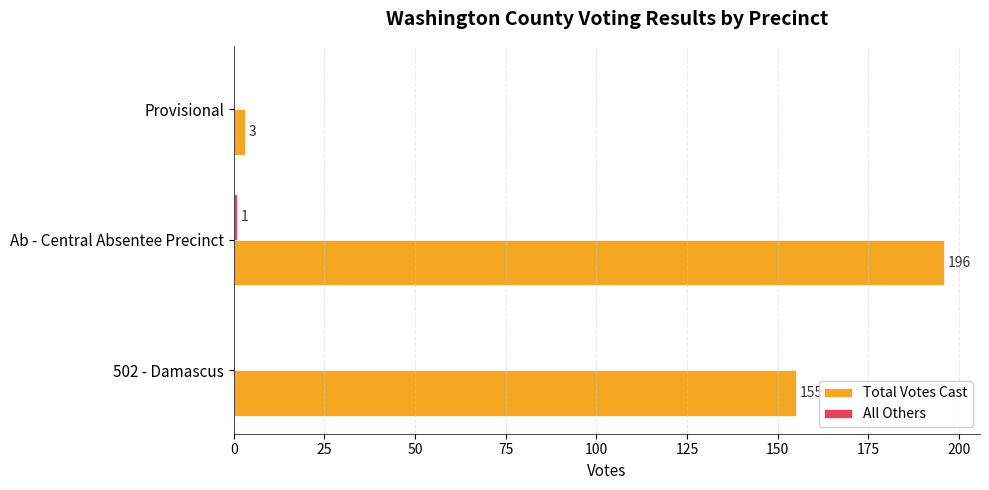

Count the Total Votes Cast values in the range 3 to 196.

3